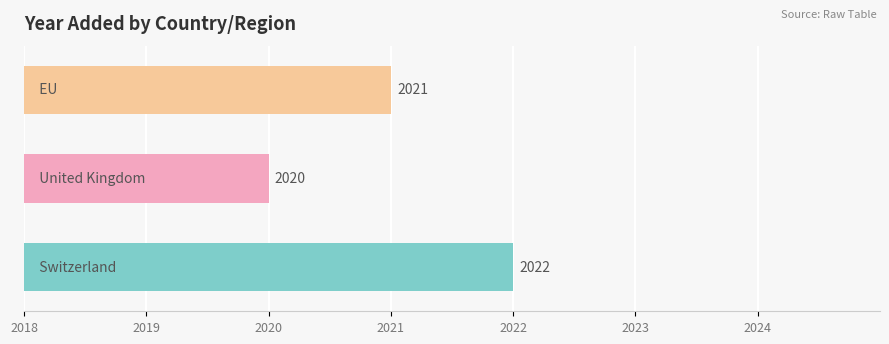

Reading bottom to top, transcribe all the data shown in this chart.

2022	2020	2021